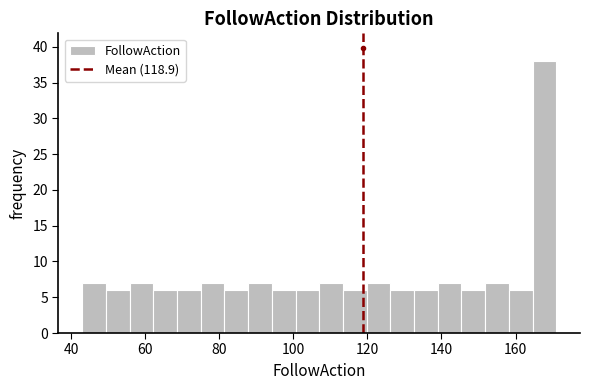

Around what value on the x-axis is the tallest bar? Give the approximate position of its centre, as read against the axis.

168